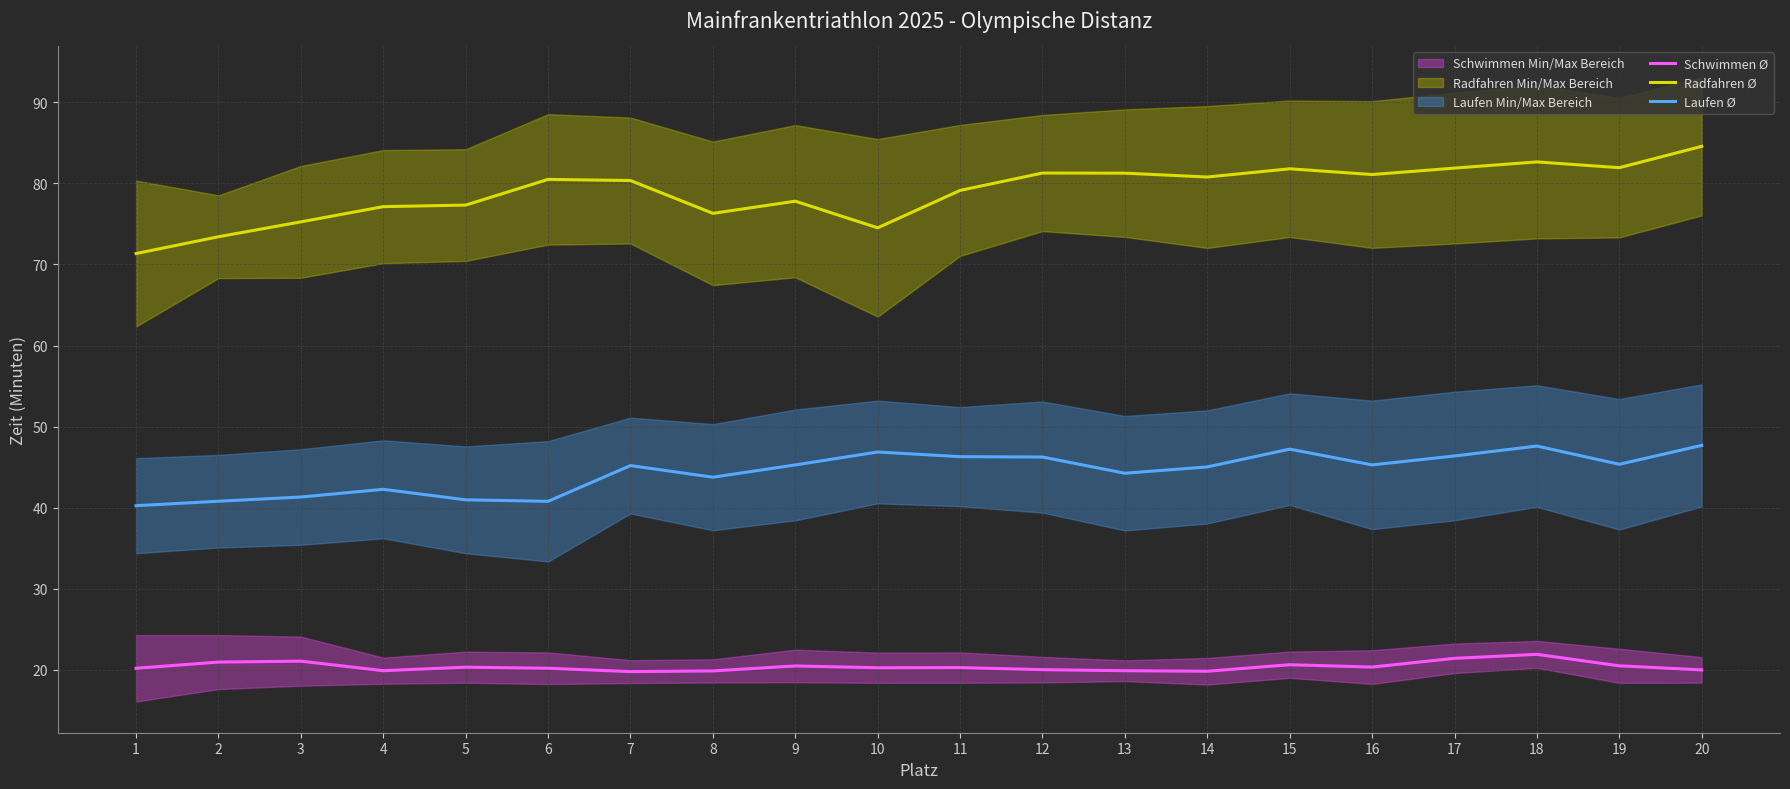

What is the greatest value displayed?

84.6